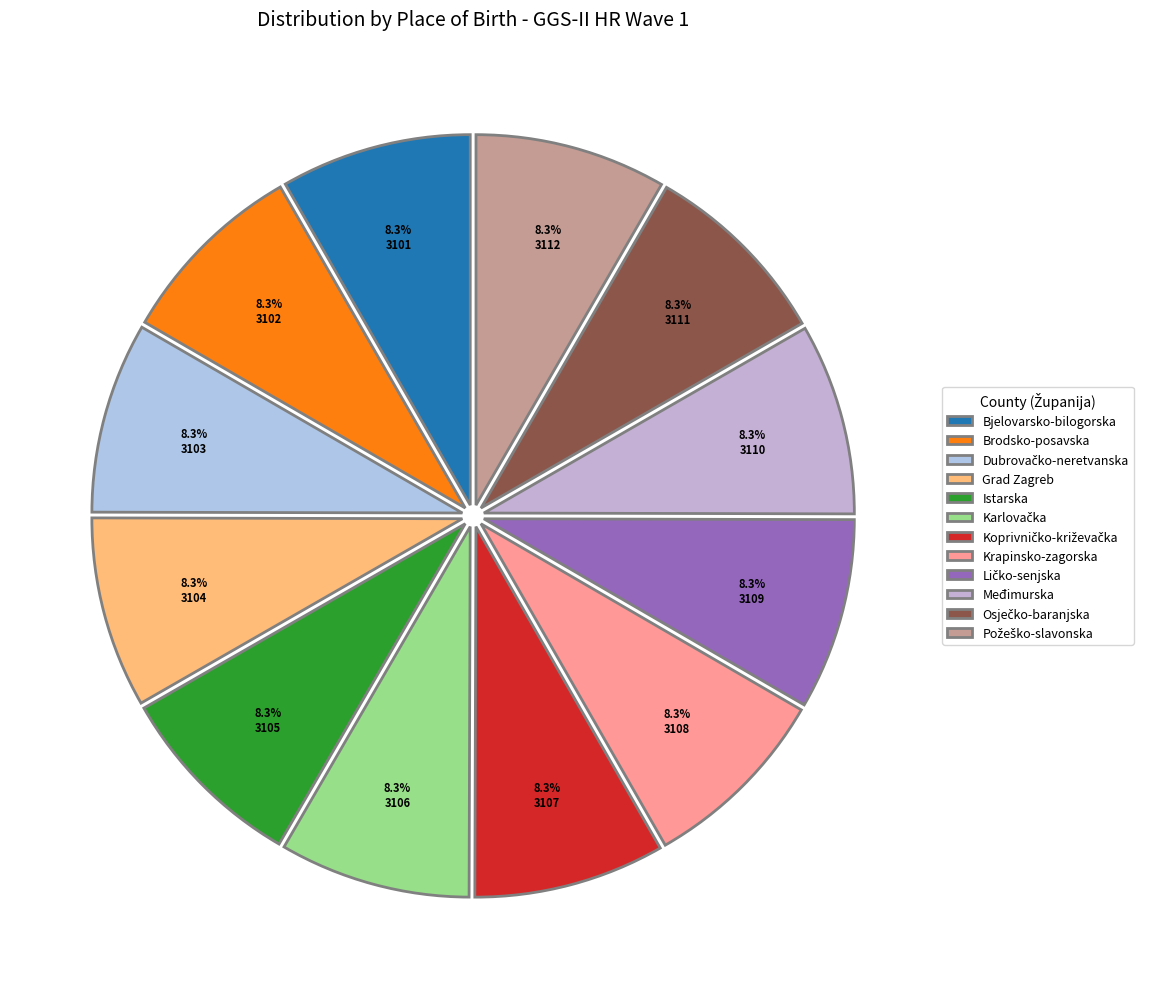

The Dubrovačko-neretvanska slice represents 15% of the pie. True or false?

False